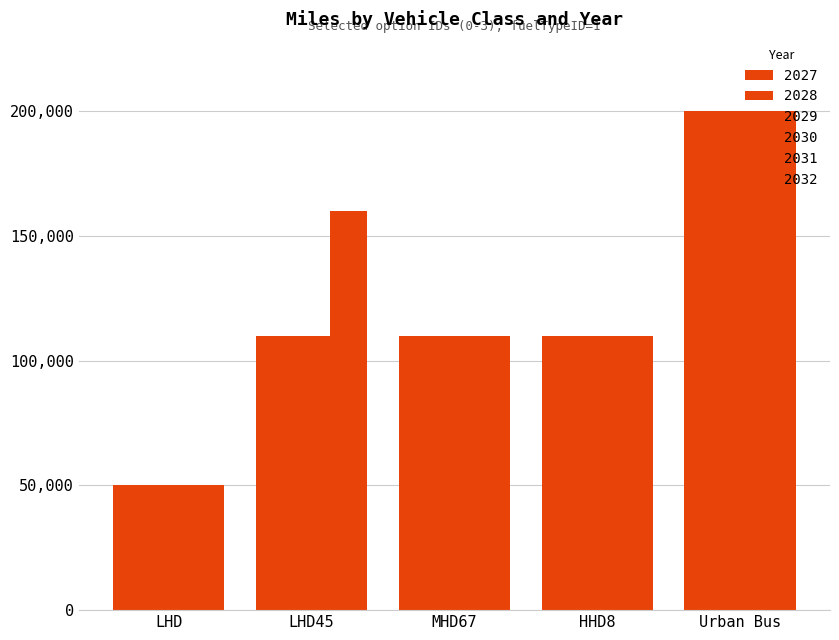

Is the value of 2028 at LHD45 greater than the value of 2030 at Urban Bus?

No